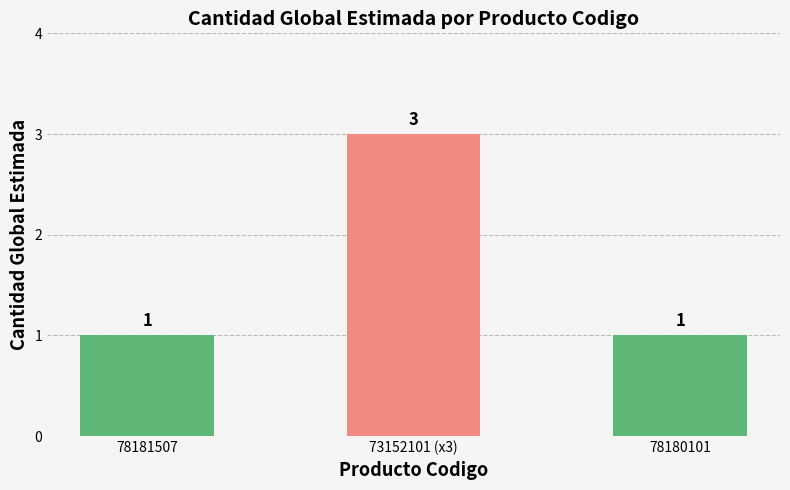

At which category does the chart reach its peak across all series?

73152101 (x3)